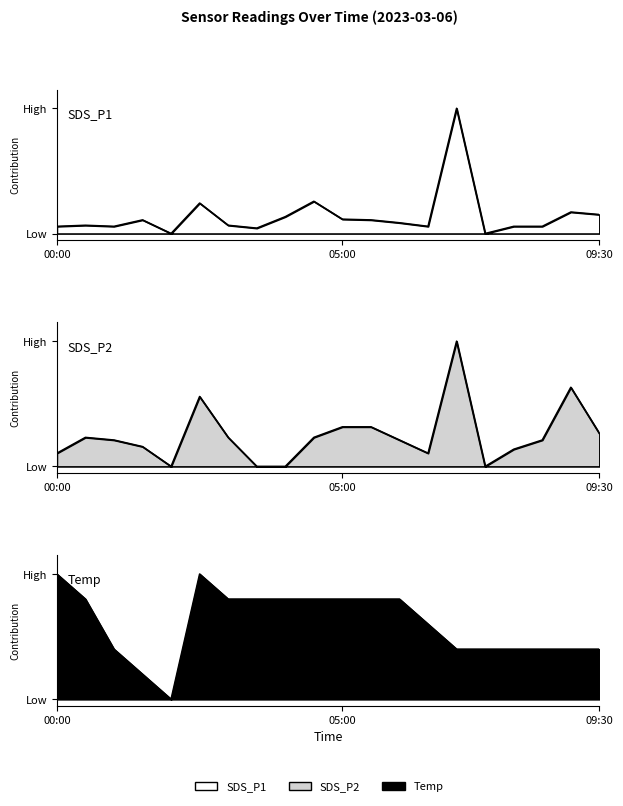

What is the sum of all SDS_P1 values?

2.8